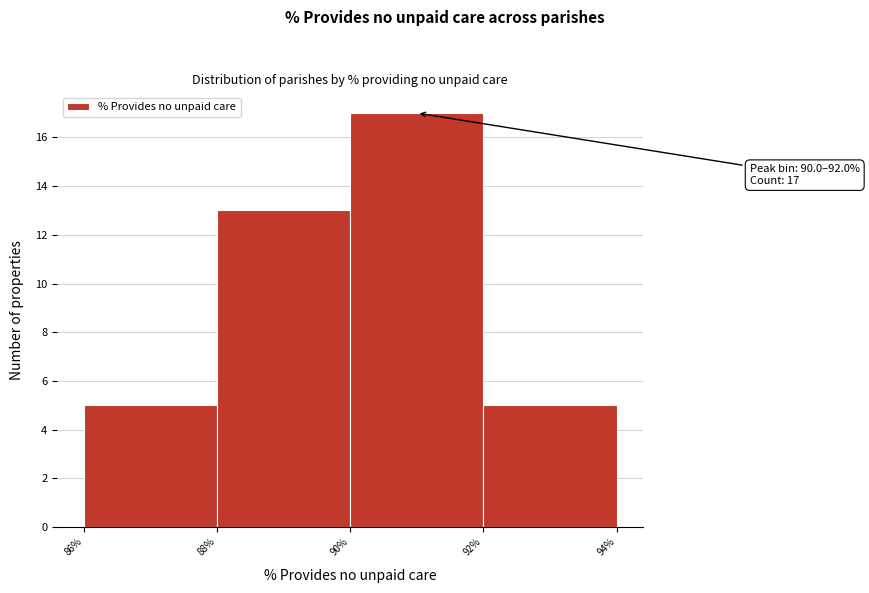

Which range on the x-axis has the tallest bar?

90% to 92%